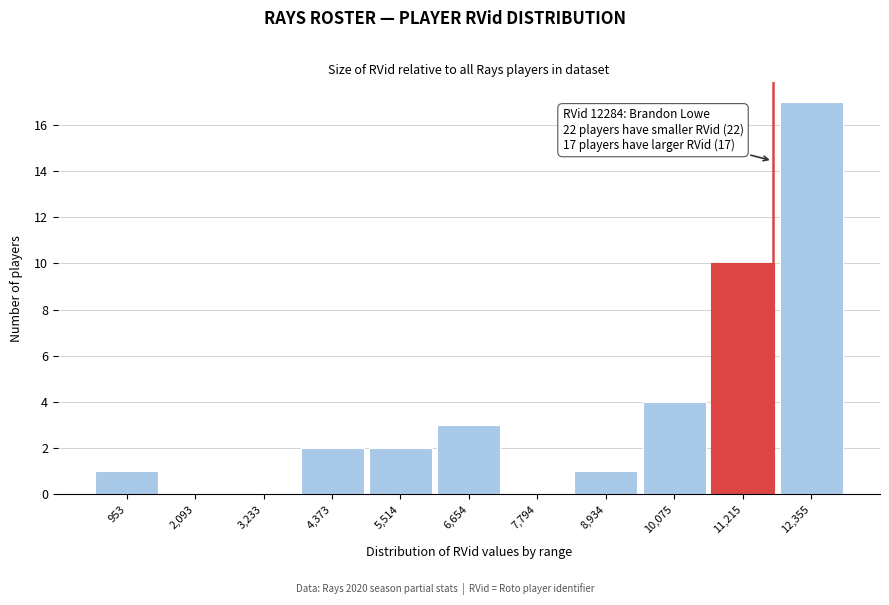

Reading left to right, transcribe all the data shown in this chart.

953=1	2,093=0	3,233=0	4,373=2	5,514=2	6,654=3	7,794=0	8,934=1	10,075=4	11,215=10	12,355=17